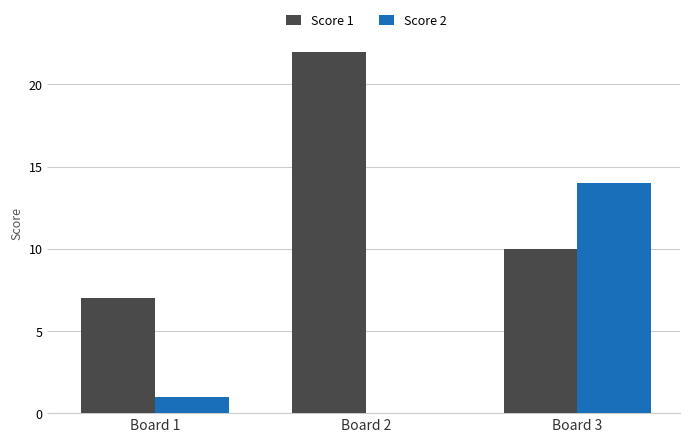

Where is Score 2 nearest to the value 7?

Board 1